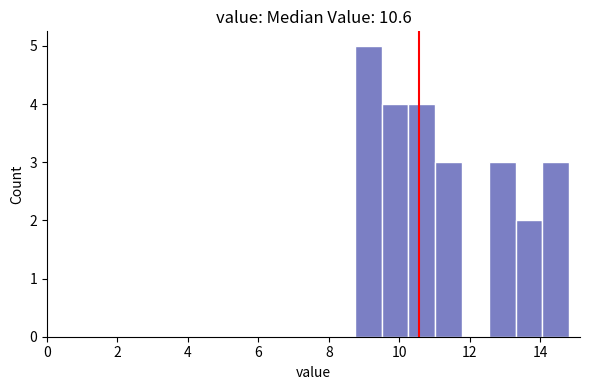

Read against the x-axis, roughly where is the centre of the tallest bar?

9.2